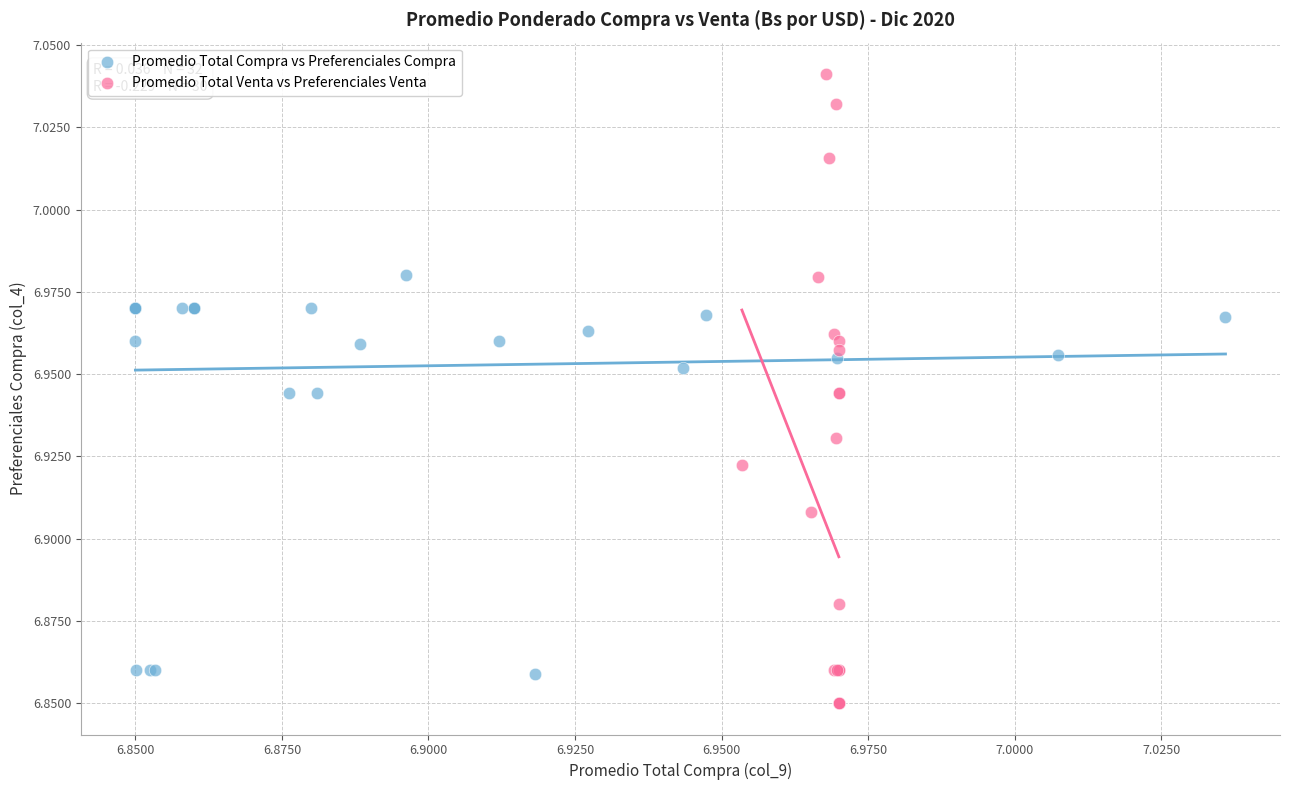

Which series has the largest Y range (max minus min)?

Promedio Total Venta vs Preferenciales Venta